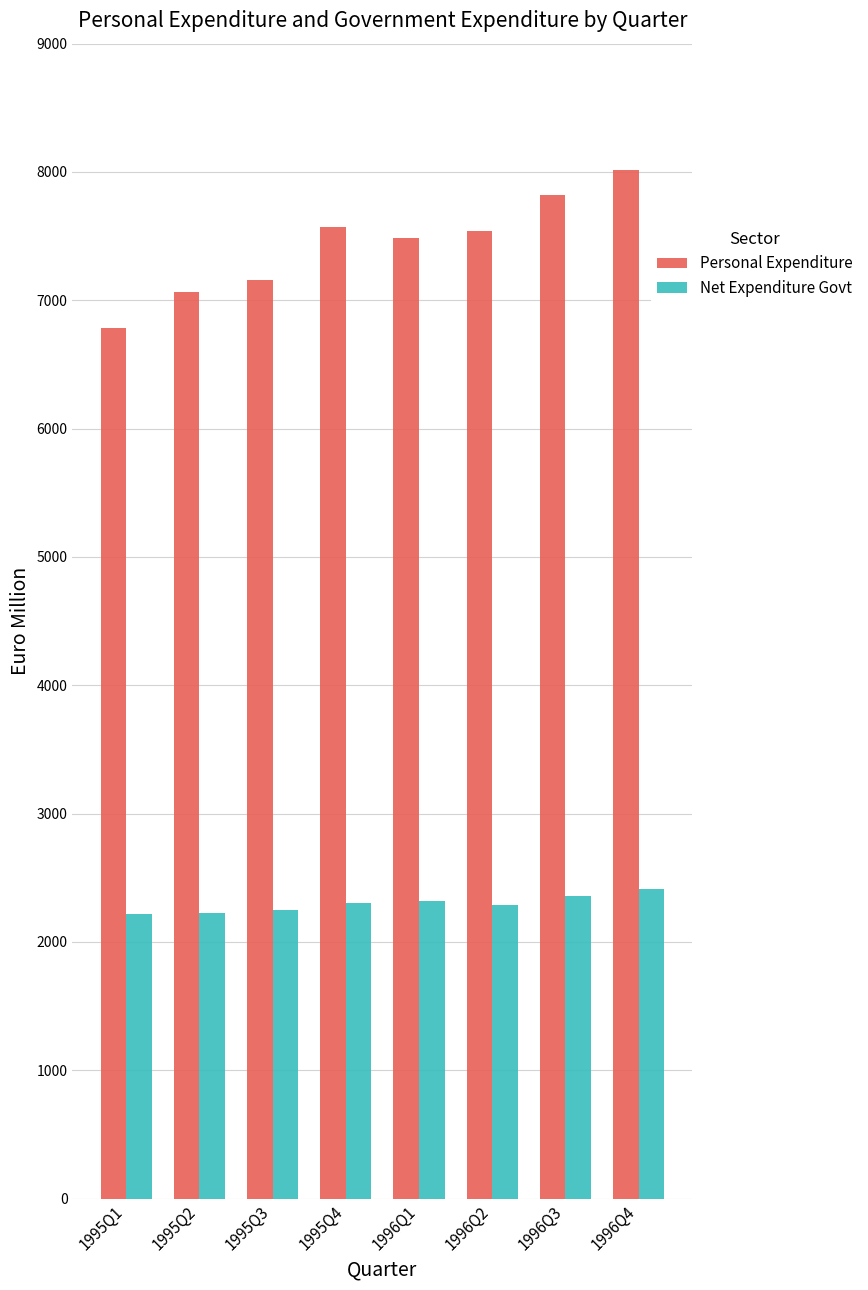

What is the minimum value shown in the chart?

2217